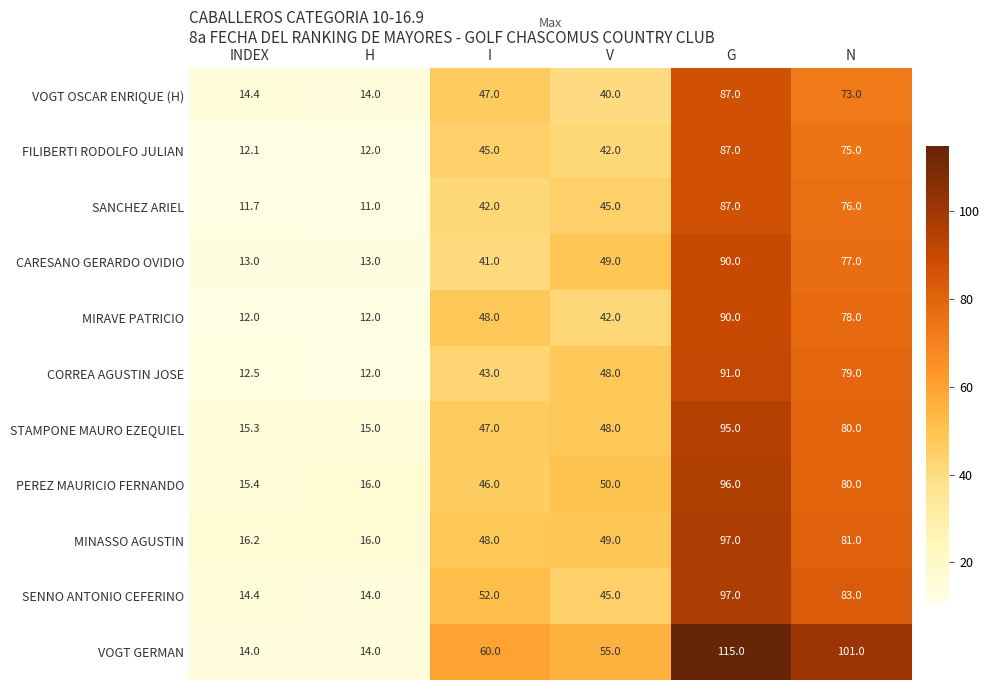

The value of CORREA AGUSTIN JOSE at H is 12.0. True or false?

True